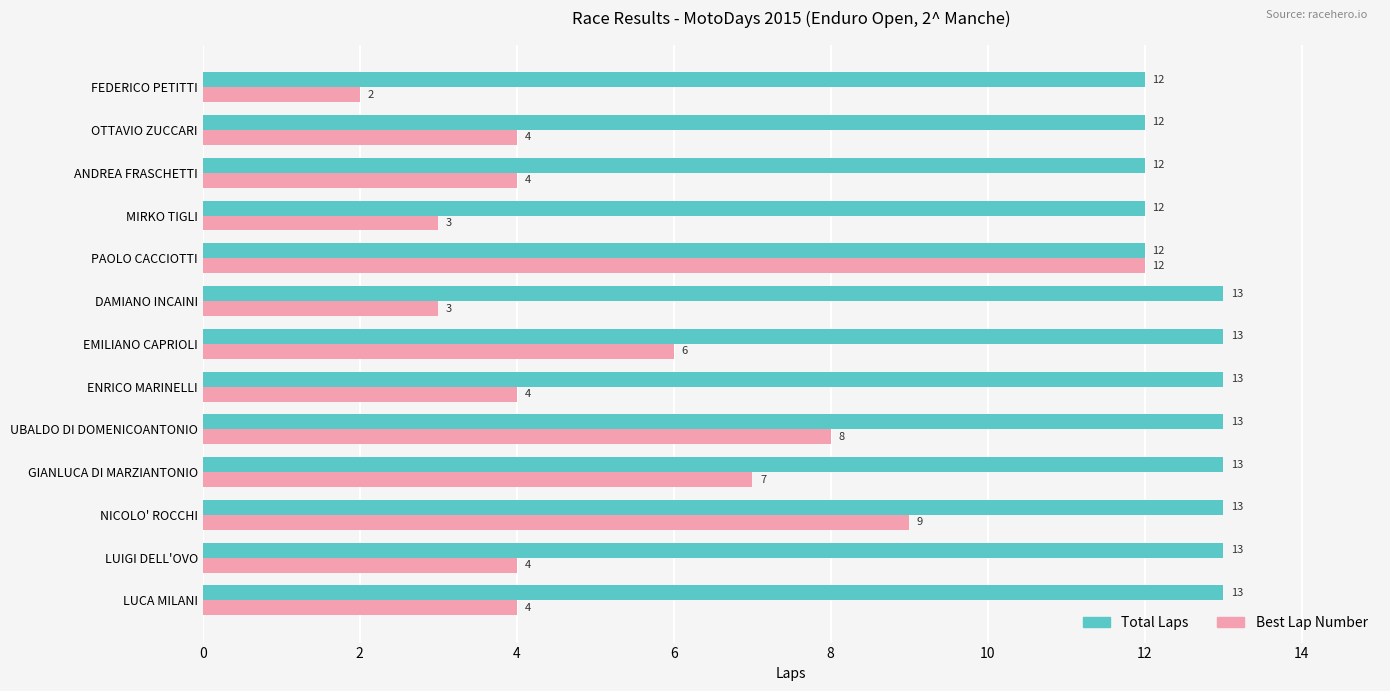

Is it true that Total Laps equals 13 at EMILIANO CAPRIOLI?

True